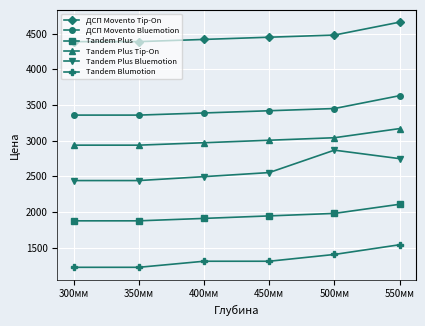

True or false: Tandem Plus Tip-On and Tandem Plus intersect in this chart.

False